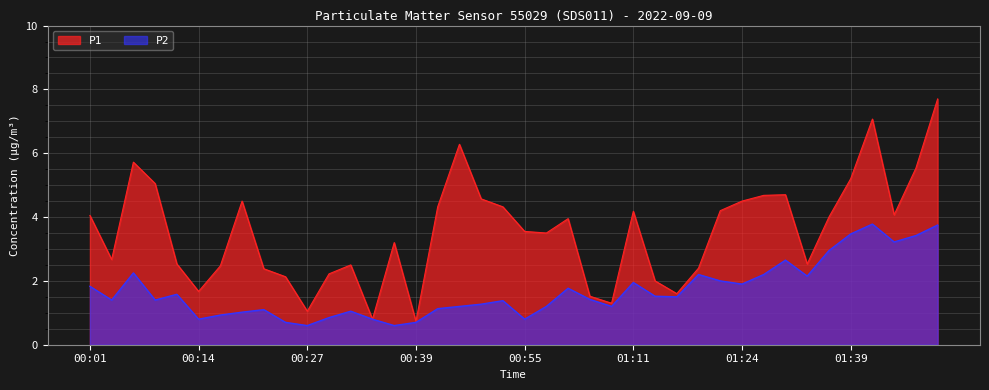

What is the average value of the P2 series?

1.7